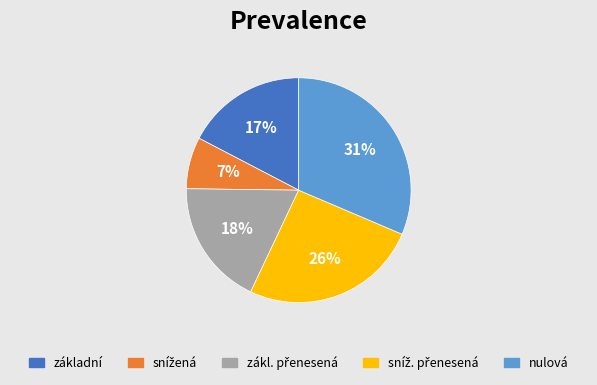

To the nearest percent, what is the difference between the nulová and základní slice percentages?

14%